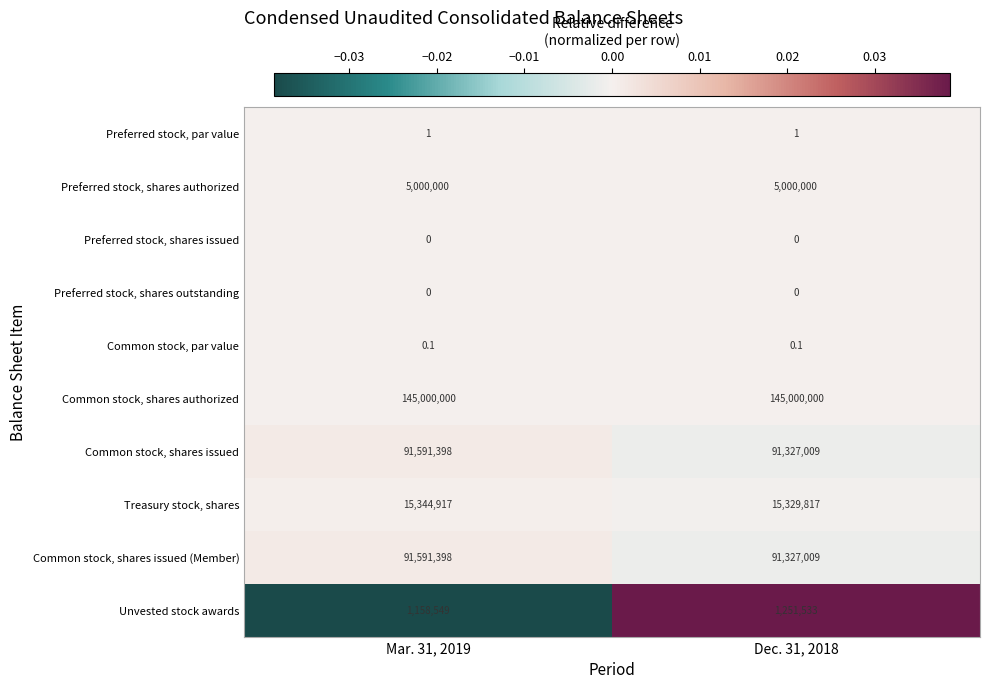

Which category has the lowest value in the Preferred stock, shares outstanding series?

Mar. 31, 2019